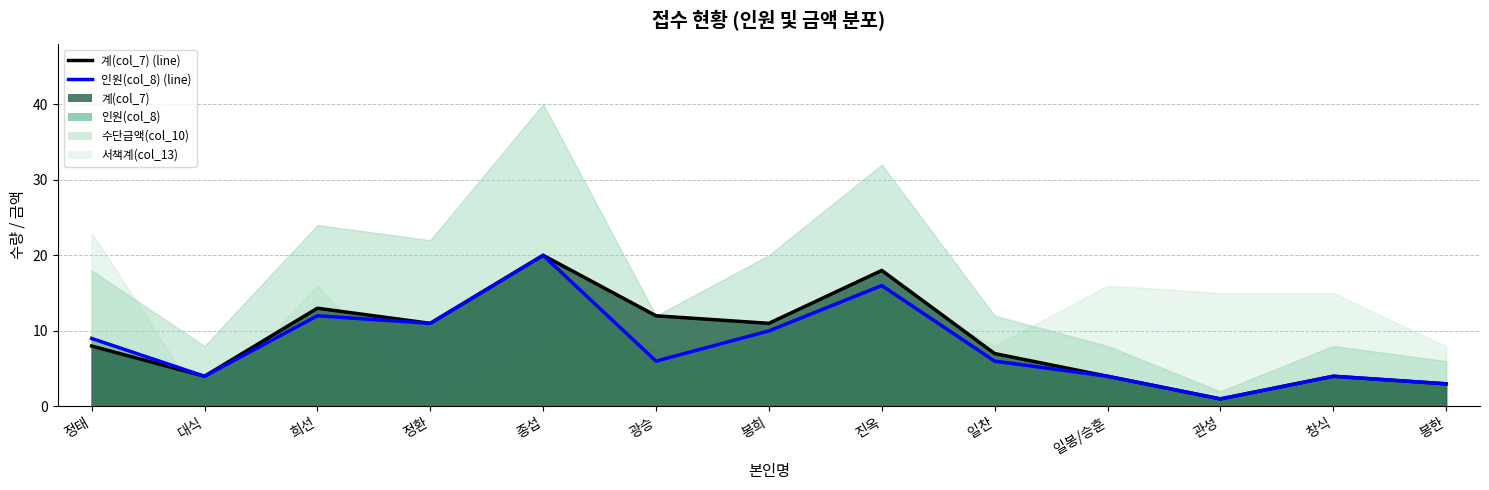

How many values in the 계(col_7) (line) series exceed 8?

6